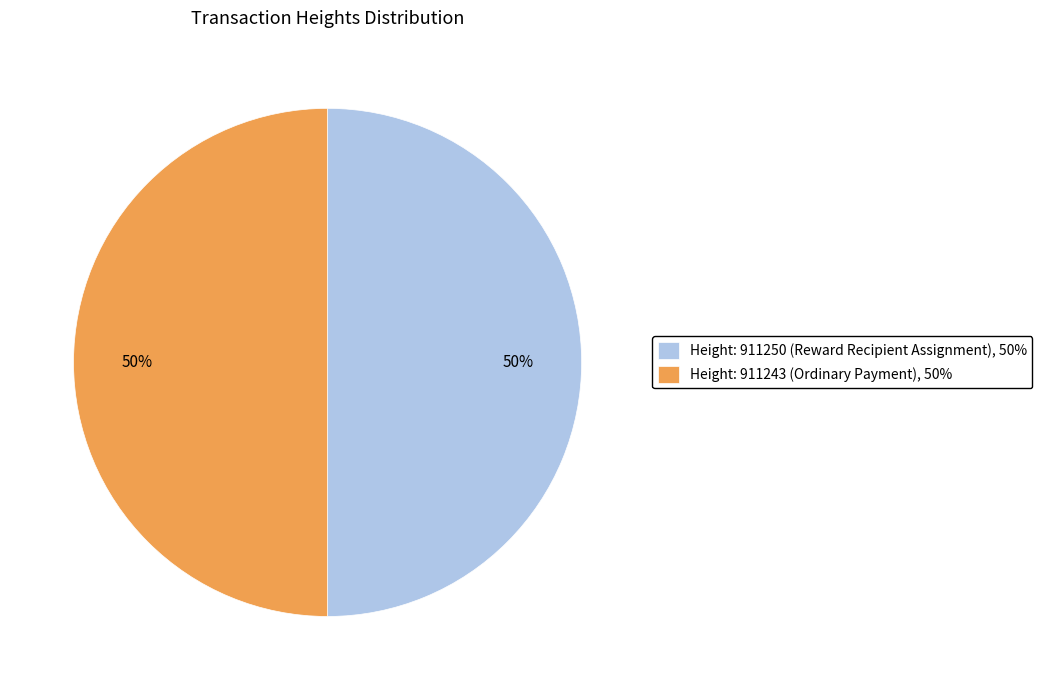

What is the ratio of the value at Height: 911243 (Ordinary Payment), 50% to the value at Height: 911250 (Reward Recipient Assignment), 50%?

1.0